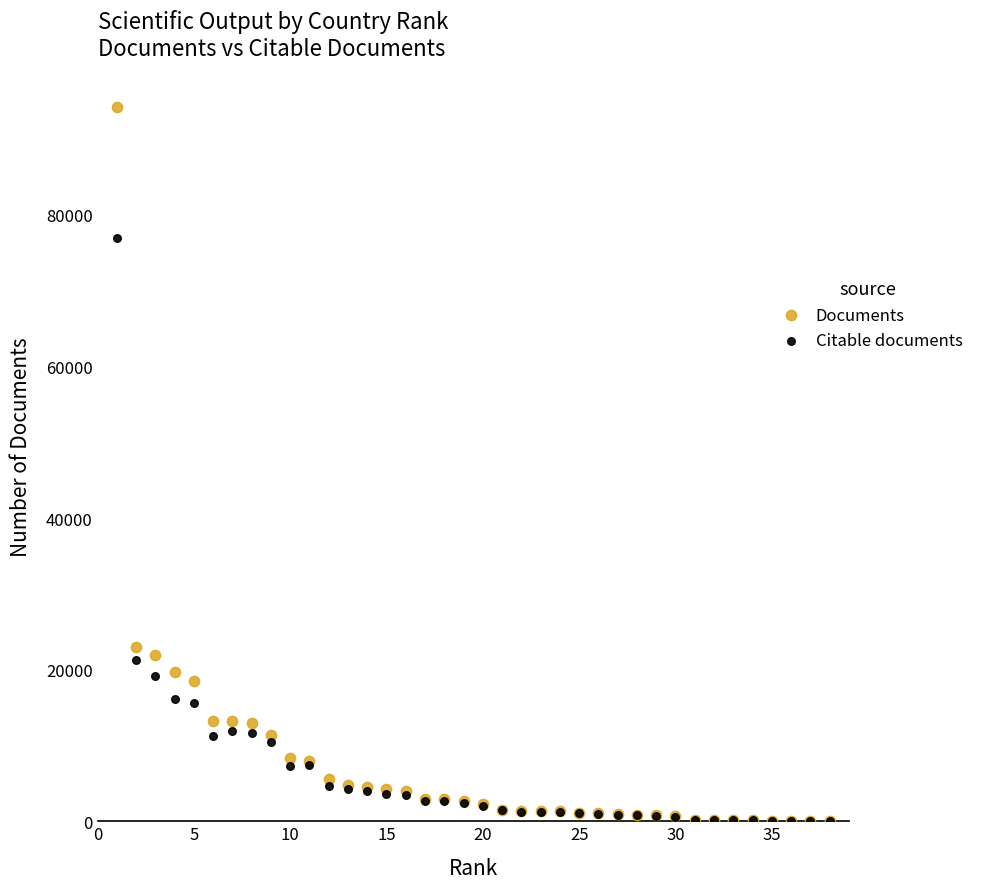

In the Documents series, what Y value is closest to 47132?

22987